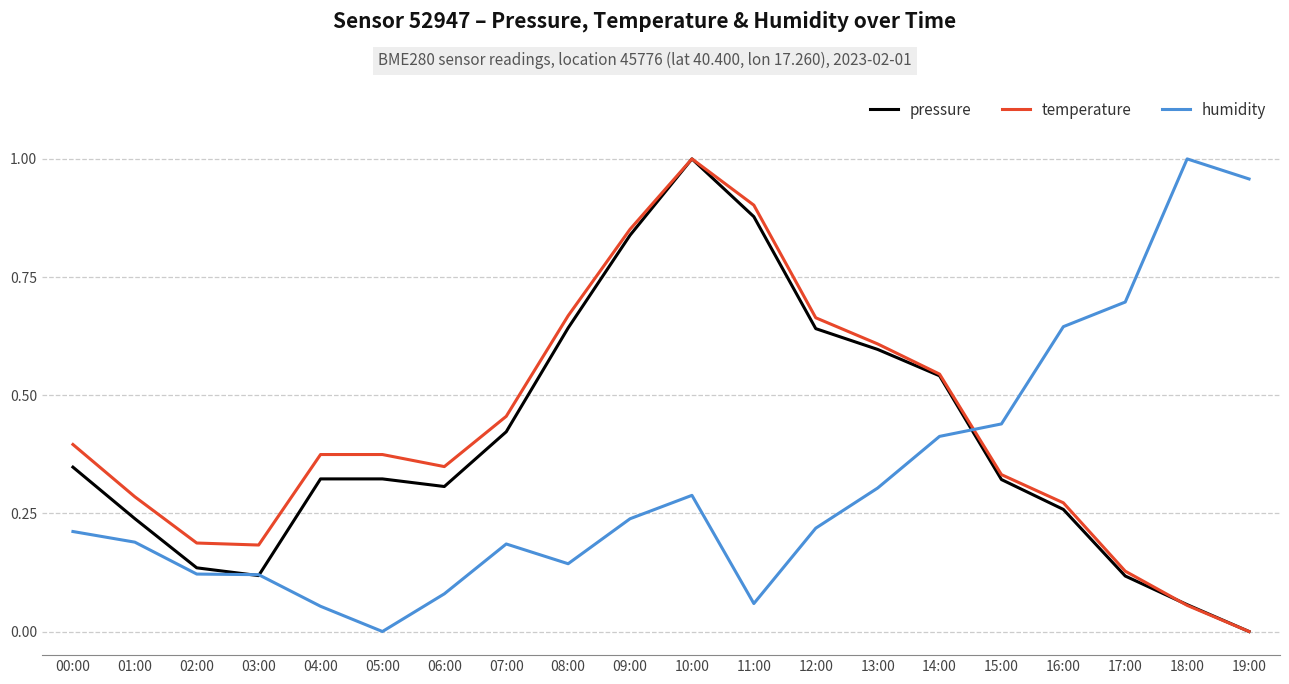

Count the number of categories in the chart.

20